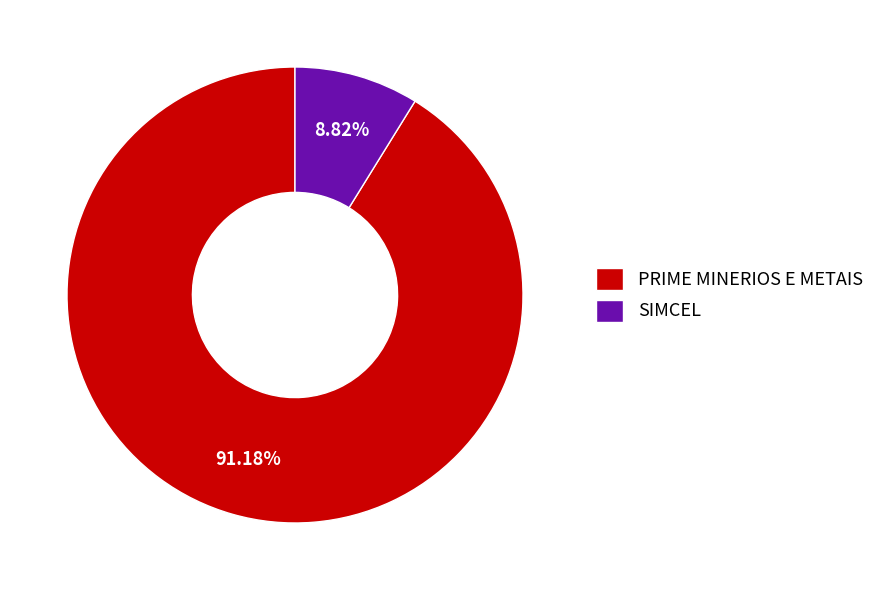

To the nearest percent, what is the difference between the largest and smallest slice percentages?

82%